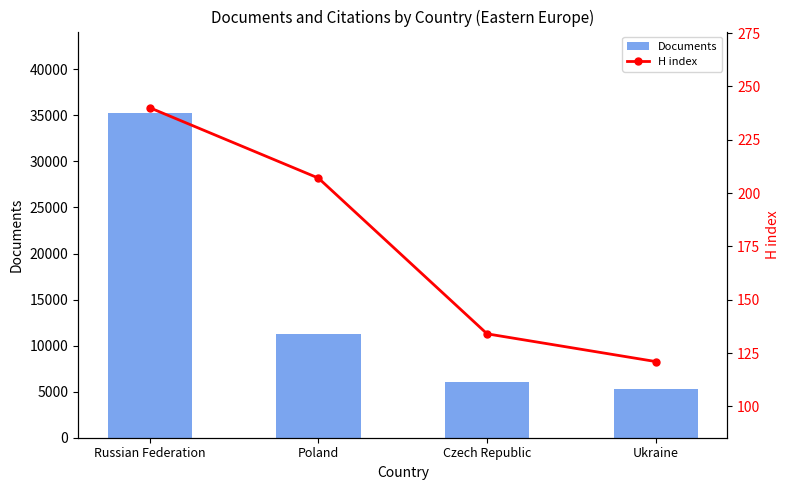

What is the difference between the maximum and second lowest values in the H index series?

106